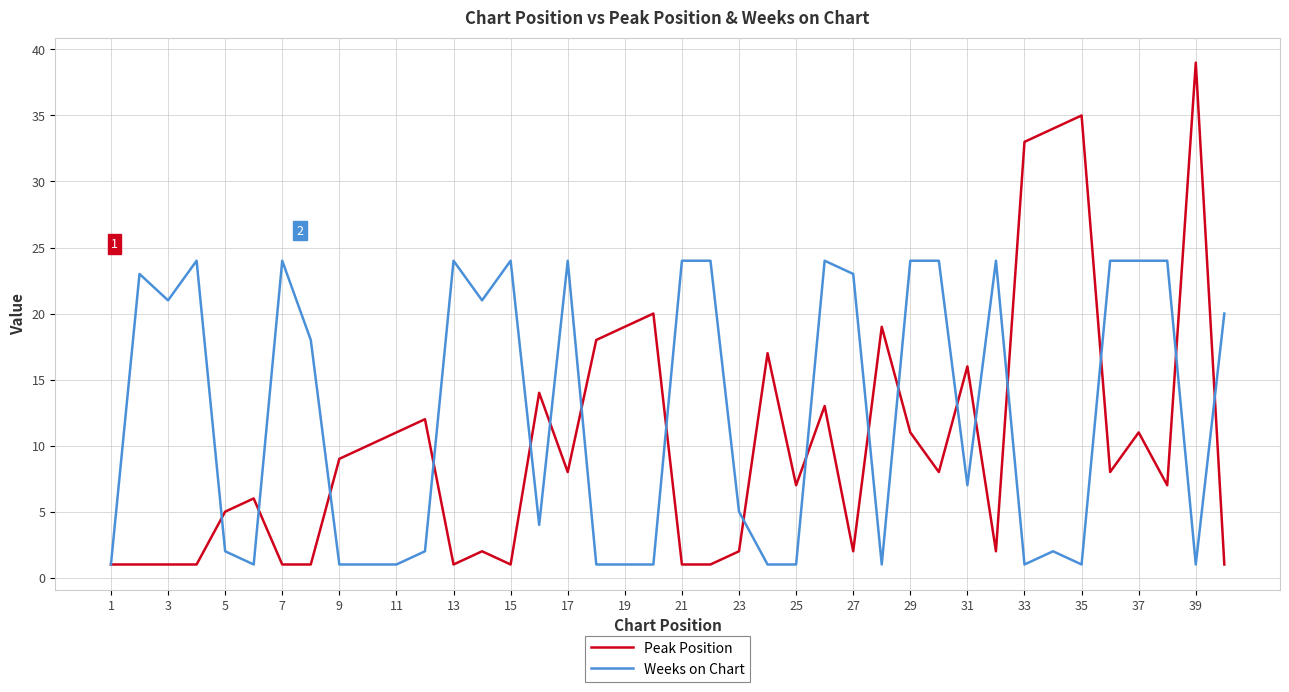

What is the highest value of the Weeks on Chart series?

24